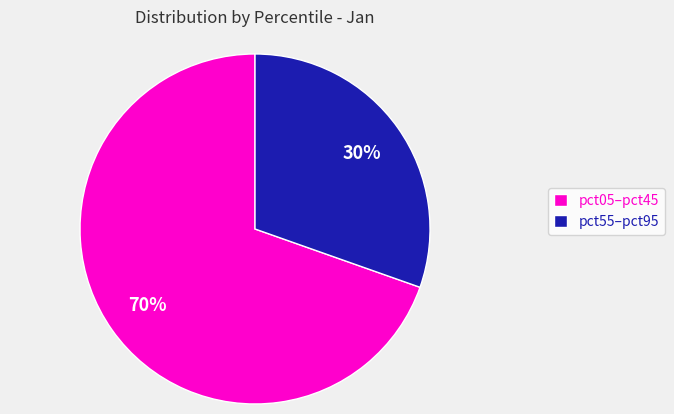

To the nearest percent, what is the average slice percentage?

50%